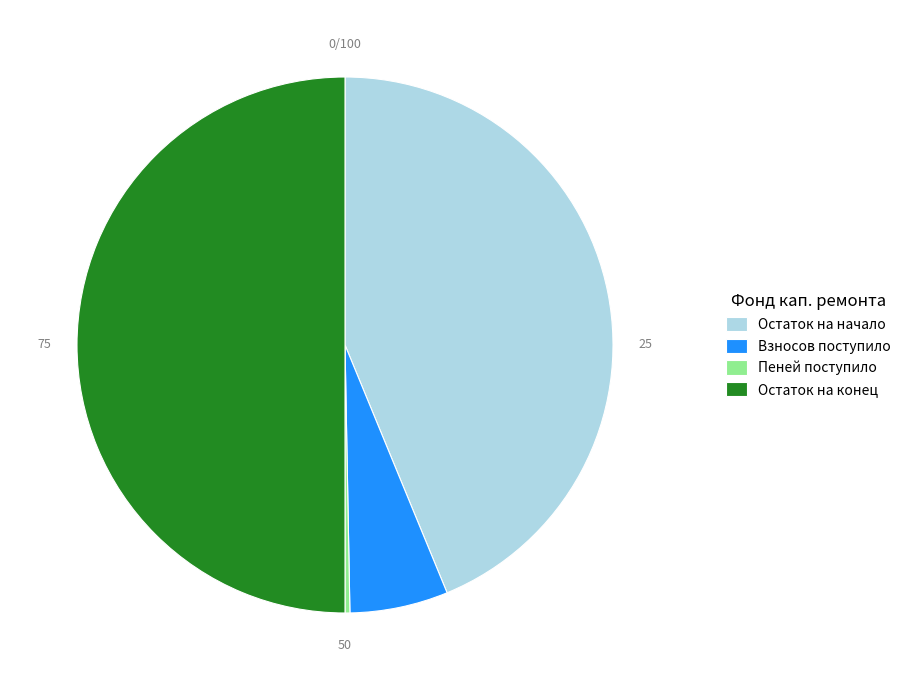

Do Пеней поступило and Взносов поступило together represent more than half of the pie?

No